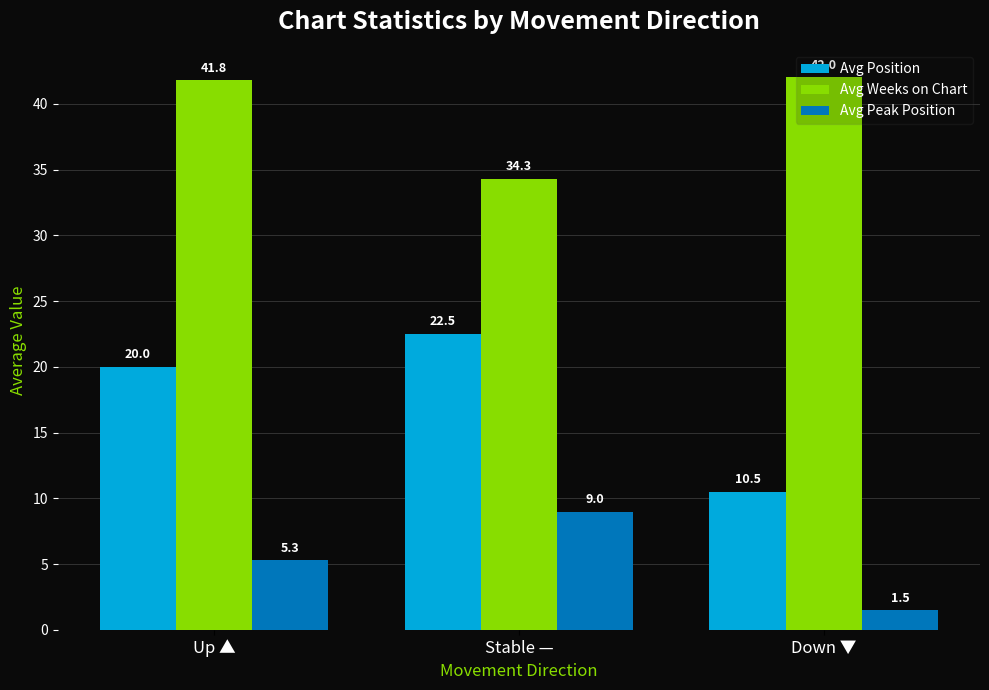

Which series has the largest range (max minus min)?

Avg Position